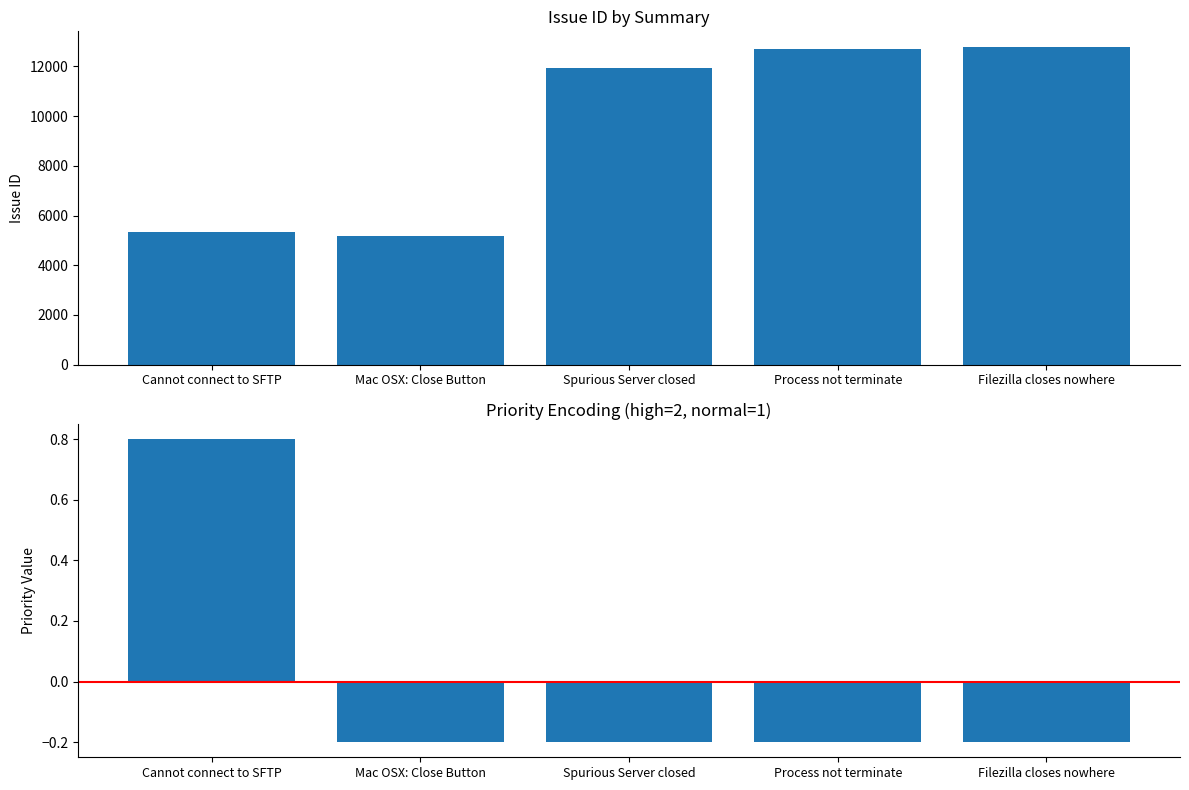

What are all the series names shown in the legend?

id, priority